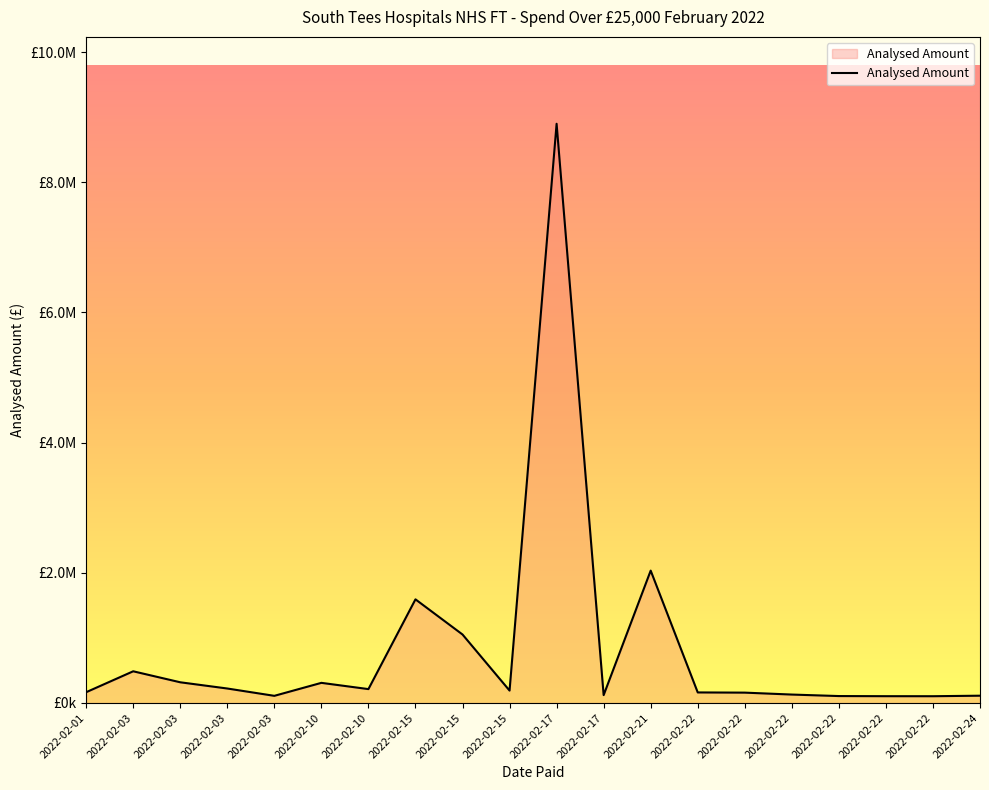

At which label is the value closest to 4500956?

2022-02-21